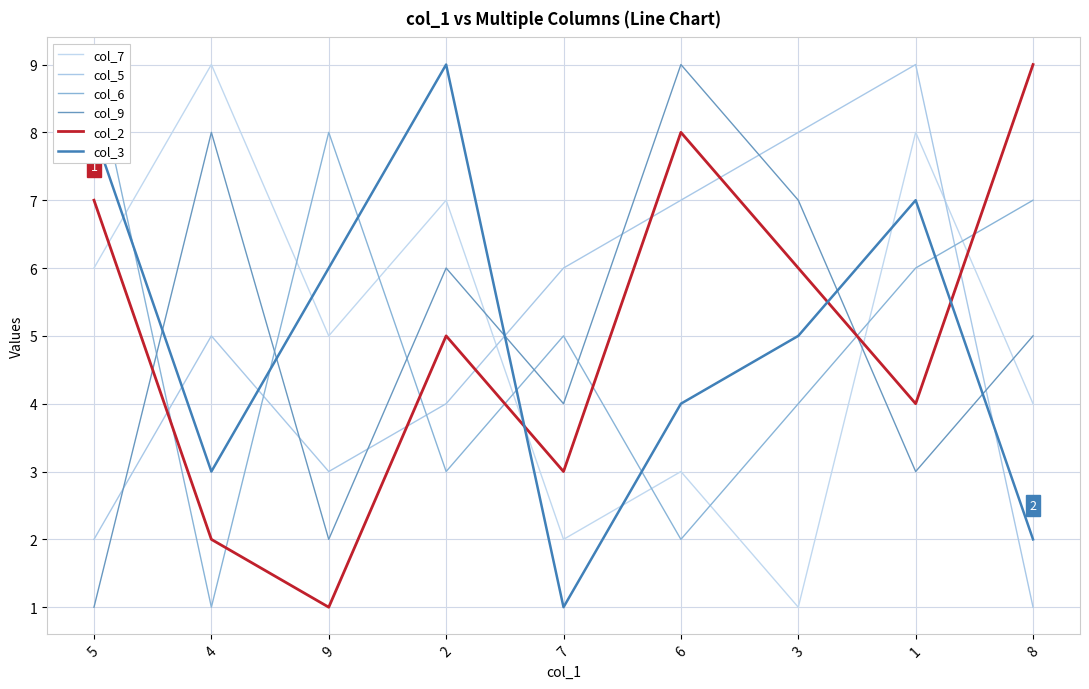

What is the label of the 9th point from the left?

8